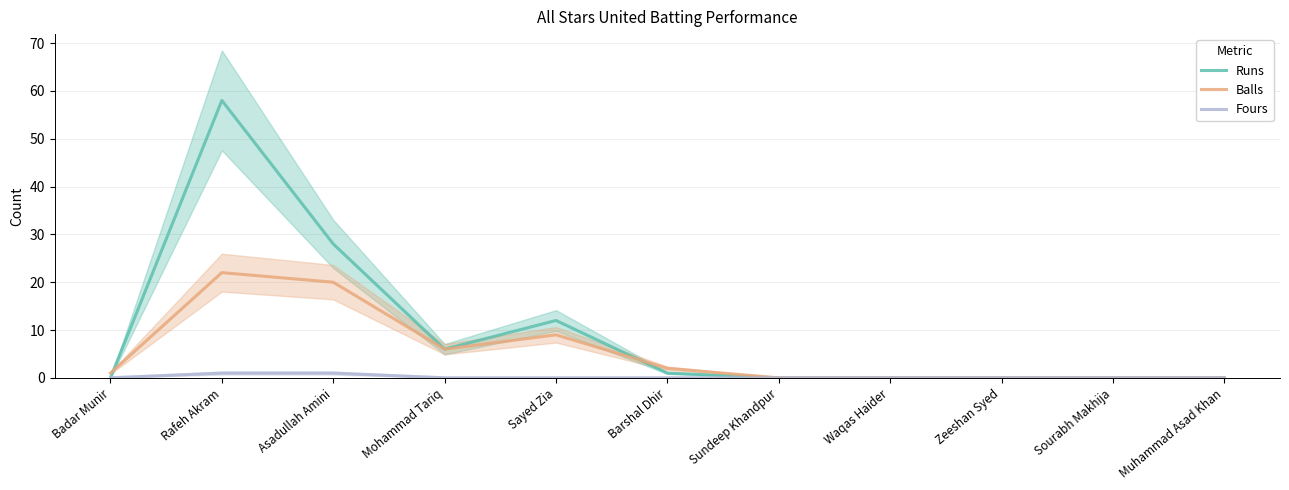

True or false: Fours and Runs intersect in this chart.

False